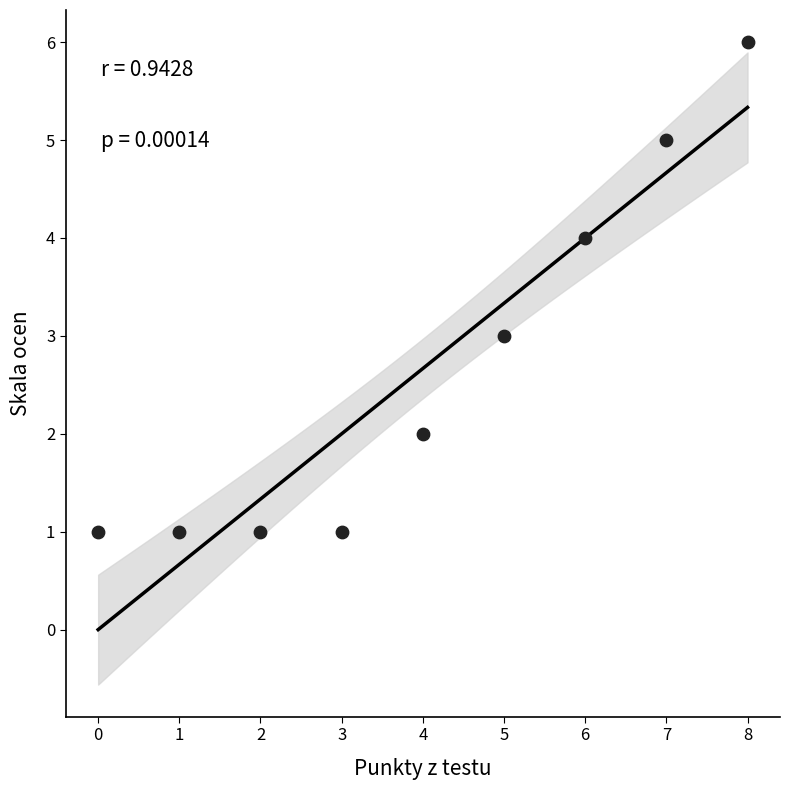

What is the average Y value?

3